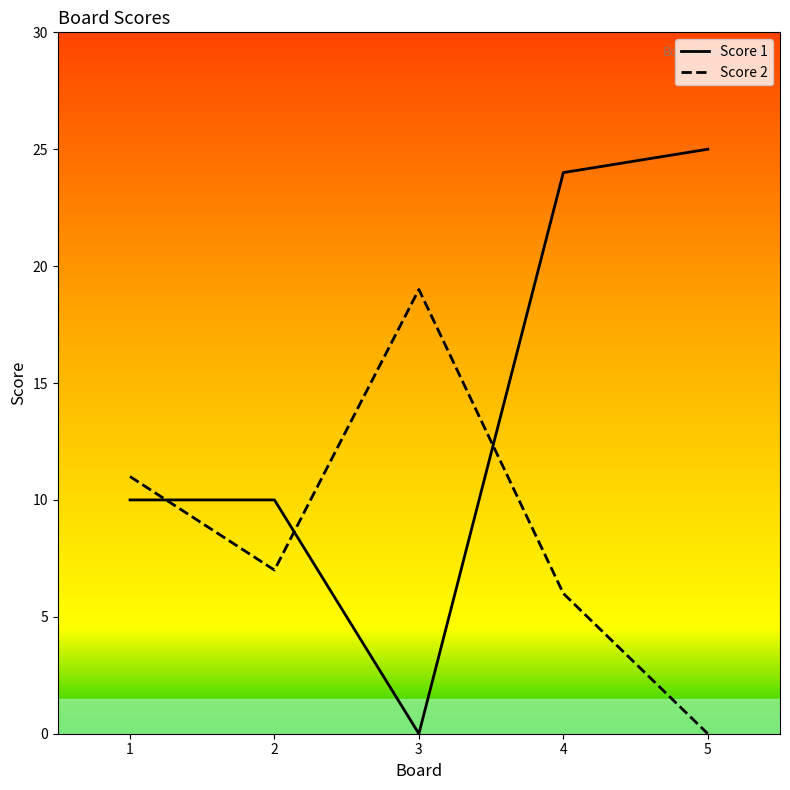

What is the difference between the maximum and minimum values in the Score 2 series?

19